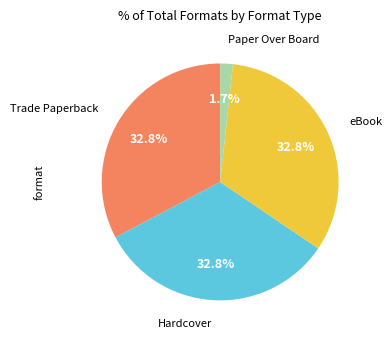

What portion of the pie excludes eBook?

67.2%